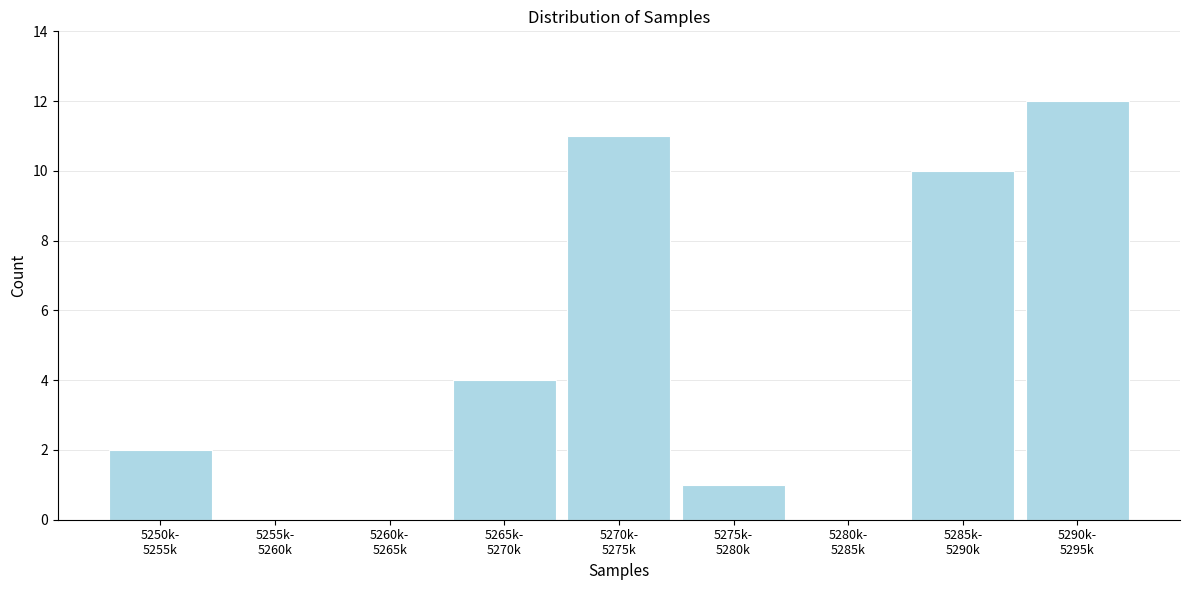

What is the sum of all values?

40